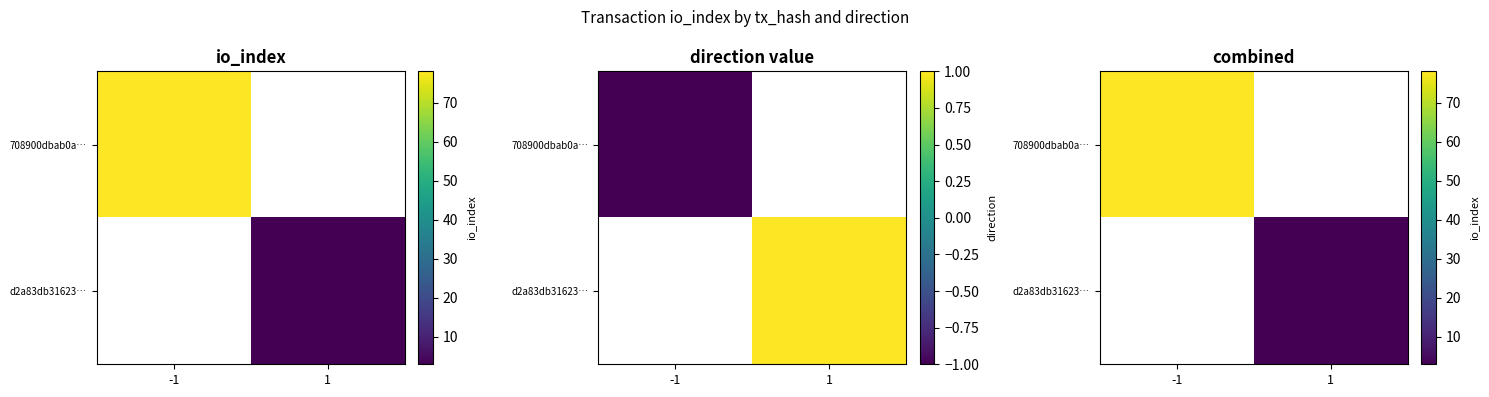

How many values in 708900dbab0a… are above zero?

1